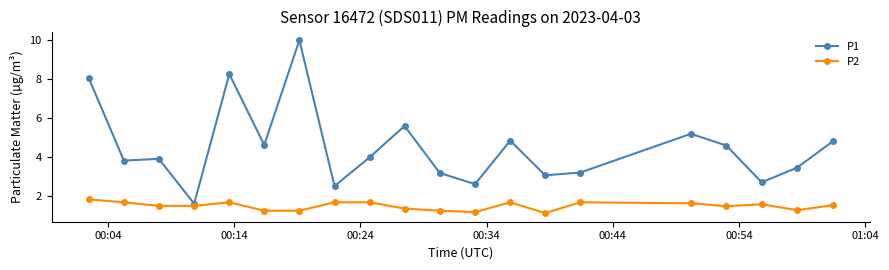

True or false: P2 has more than 0 points higher than both neighbors.

True